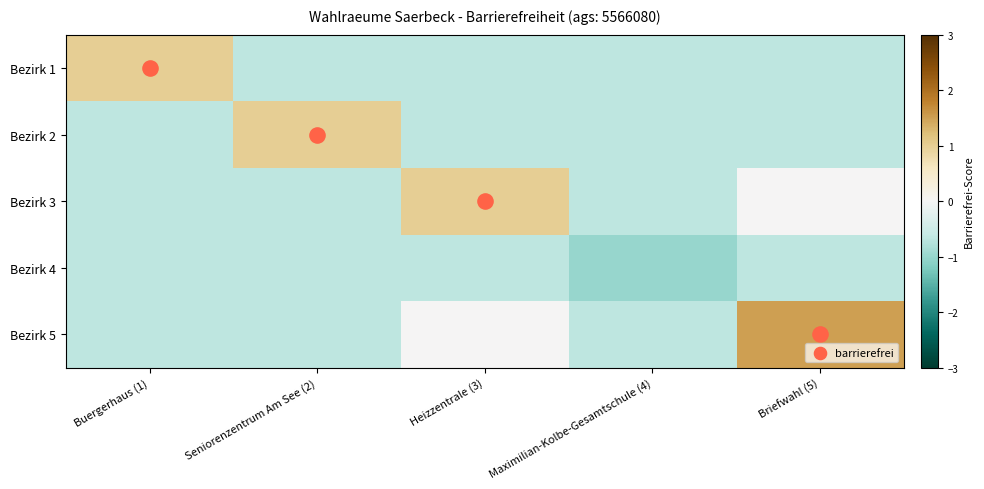

What is the spread (max minus min) of values at Buergerhaus (1)?

1.7